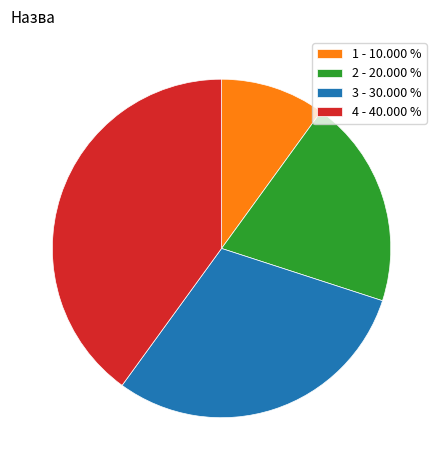

Which slice is the largest?

4 - 40.000 %